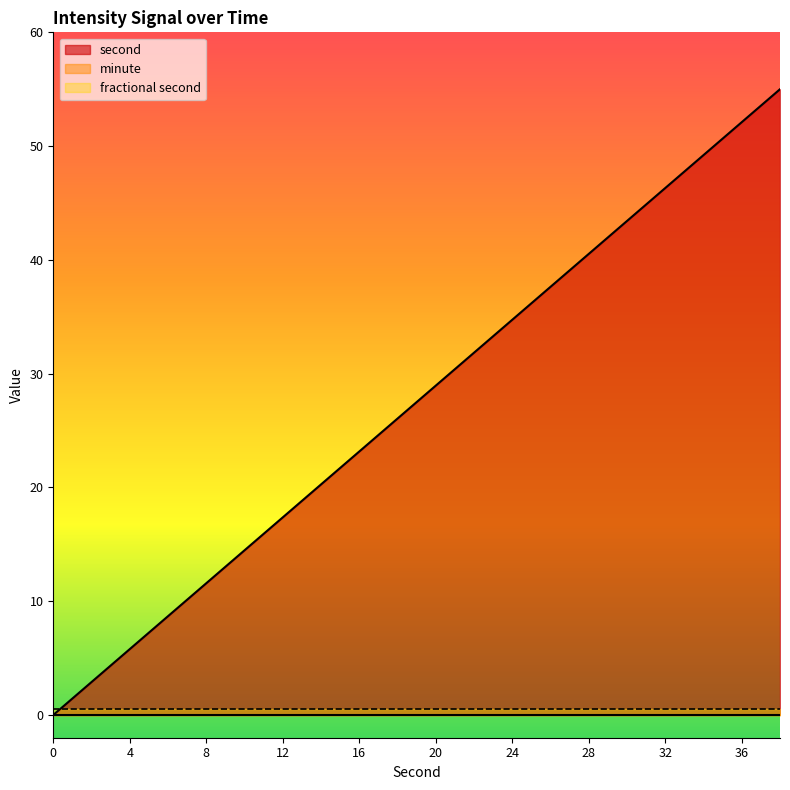

True or false: minute and second intersect in this chart.

False